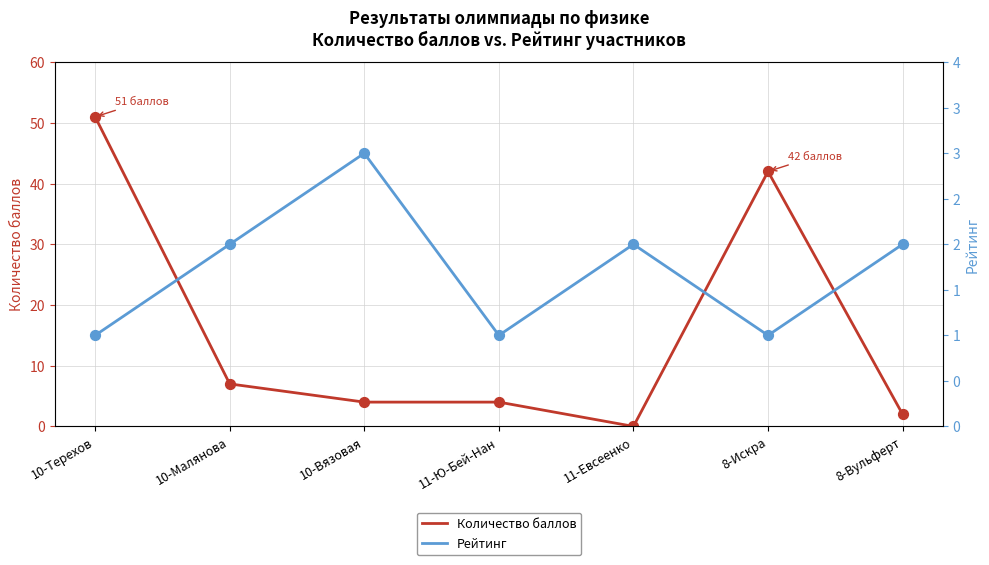

At how many categories does at least one series exceed 2?

5